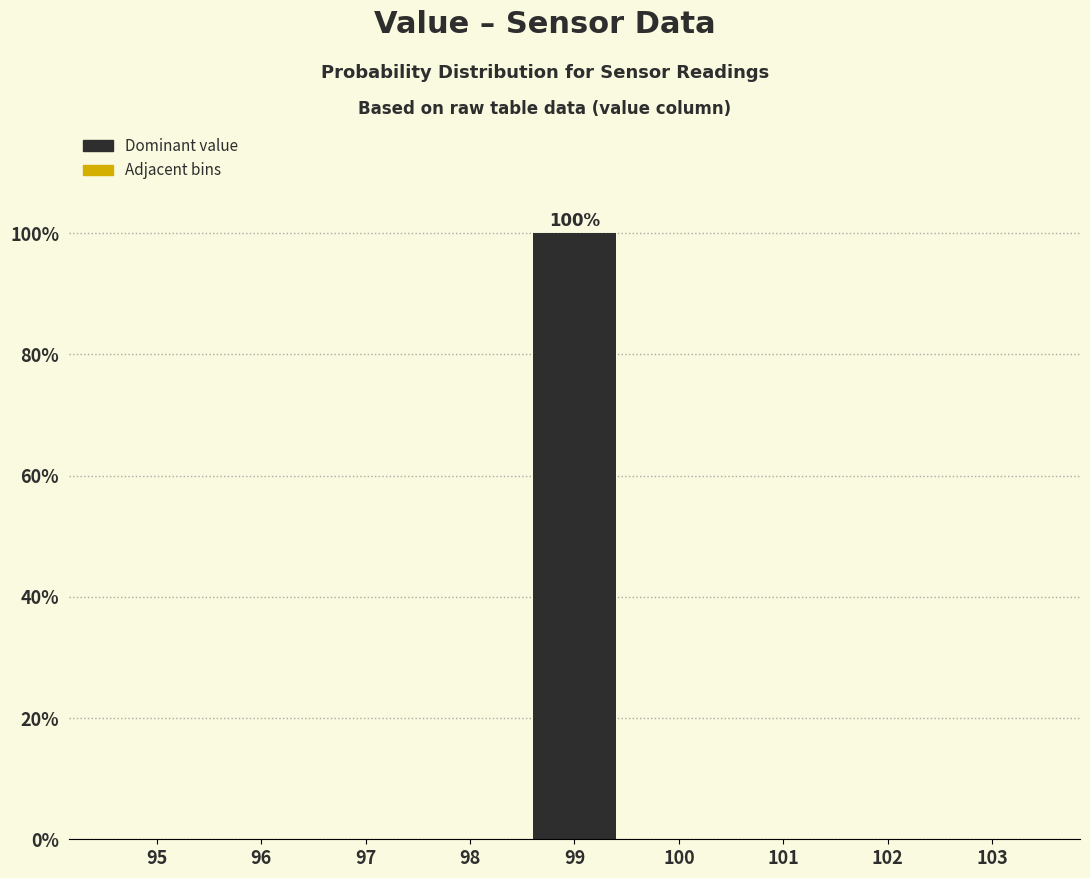

Reading right to left, extract all data points from this chart.

103=0	102=0	101=0	100=0	99=100	98=0	97=0	96=0	95=0